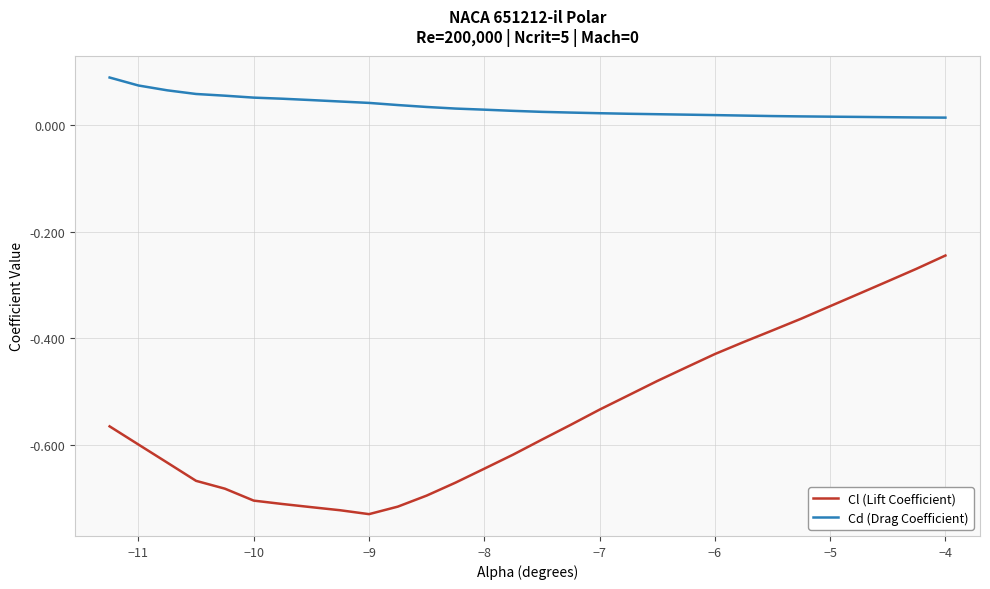

Count the Cd (Drag Coefficient) values in the range 0 to 1.

30